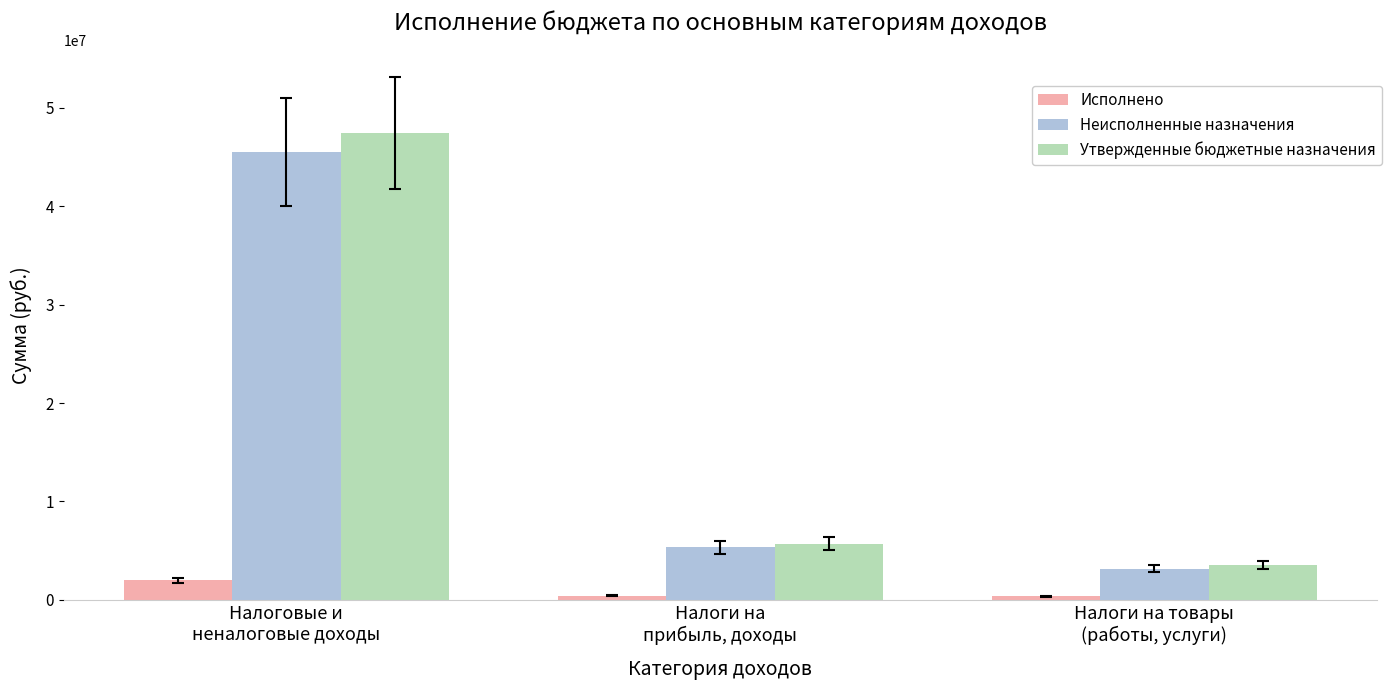

What is the average value of the Утвержденные бюджетные назначения series?

18912000.0